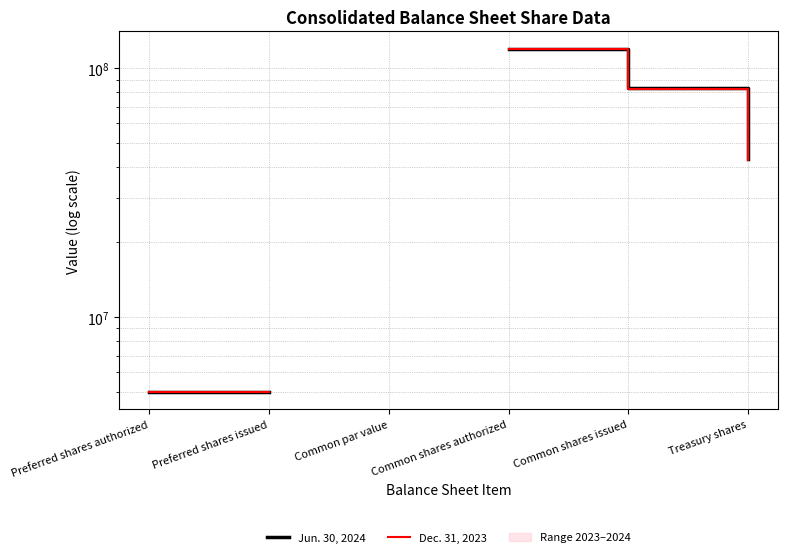

What is the maximum value for Jun. 30, 2024?

120000000.0